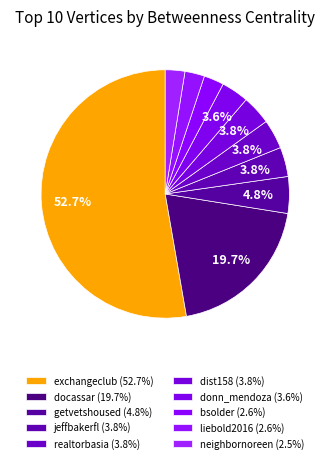

How much of the chart is everything except jeffbakerfl?

96.2%